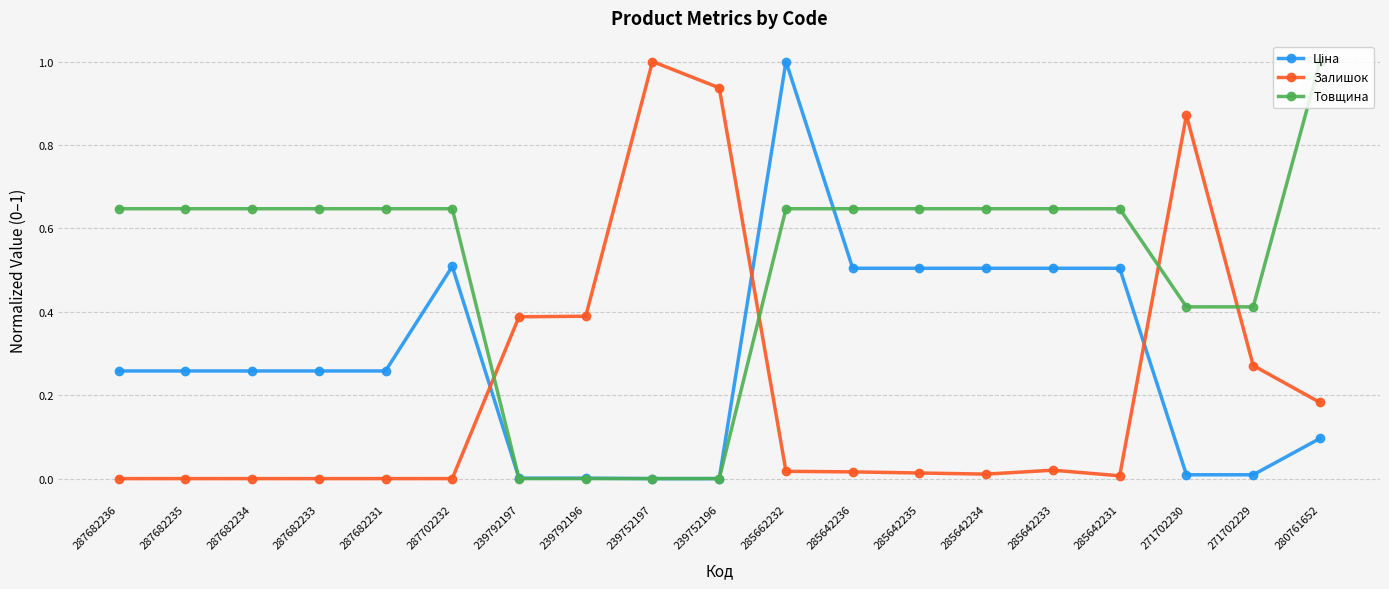

What is the maximum value for Залишок?

1.0